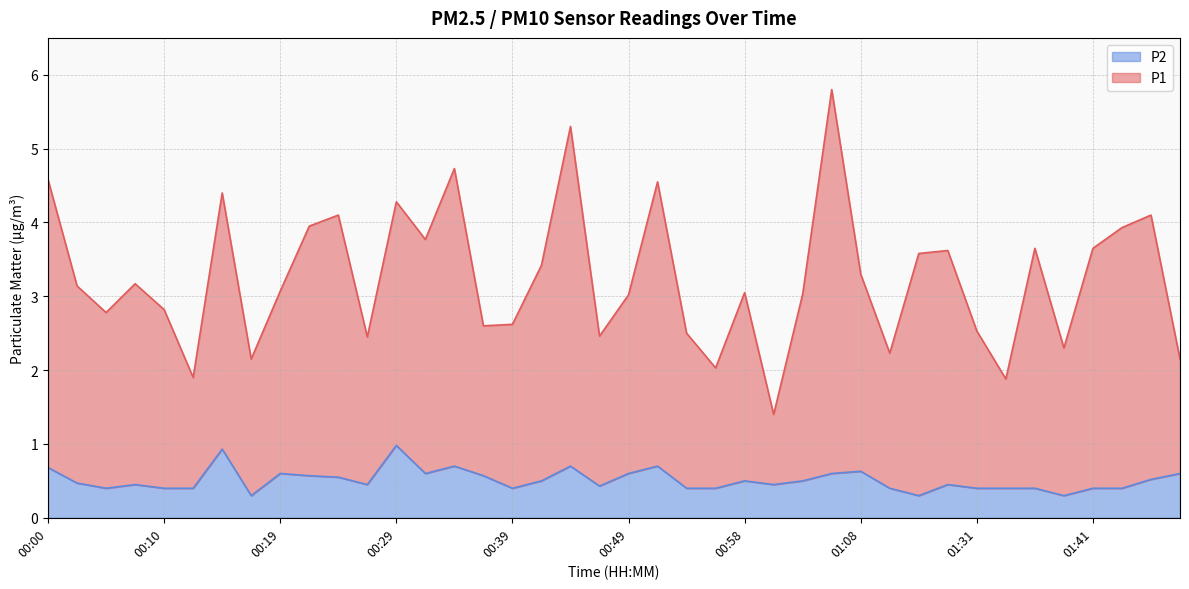

What are all the series names shown in the legend?

P2, P1